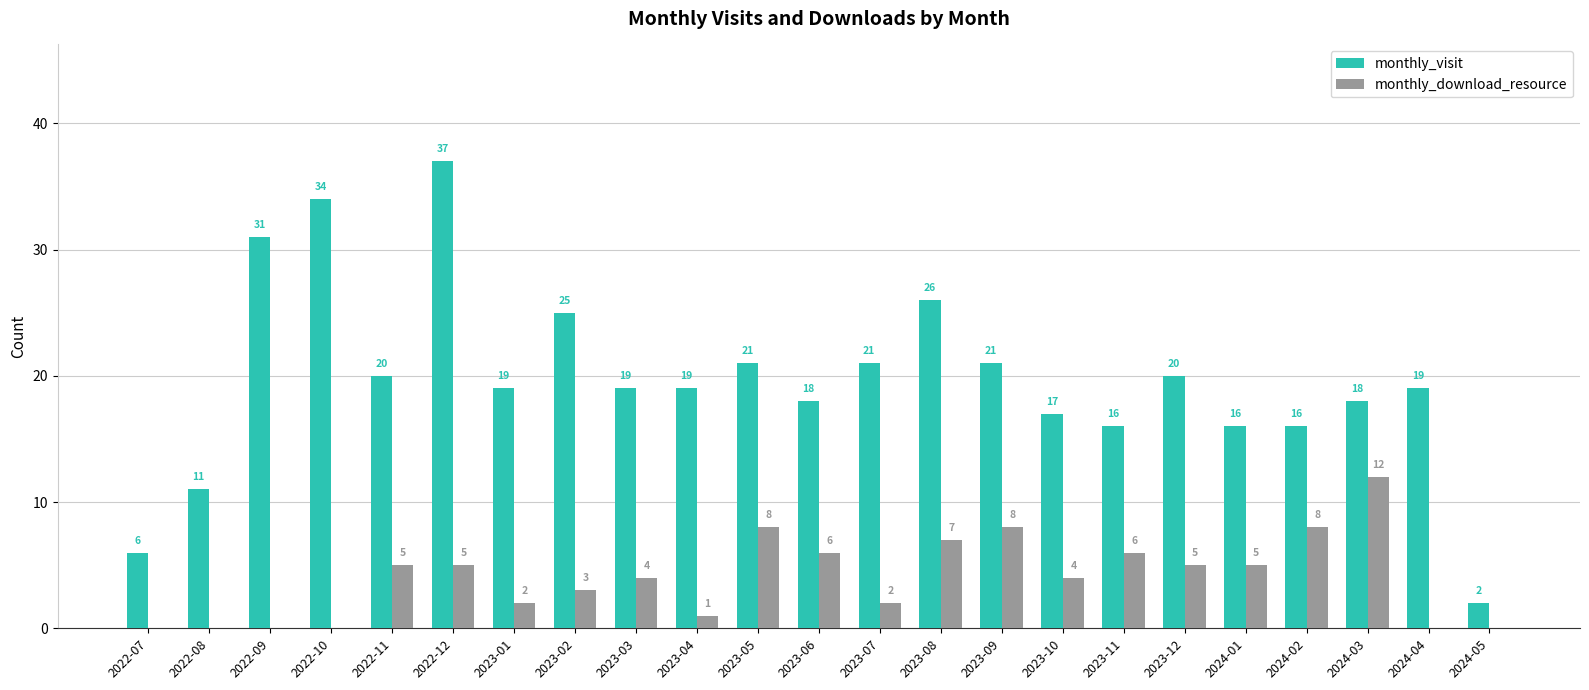

Reading left to right, what are all the values shown in this chart?

monthly_visit: 2022-07=6	2022-08=11	2022-09=31	2022-10=34	2022-11=20	2022-12=37	2023-01=19	2023-02=25	2023-03=19	2023-04=19	2023-05=21	2023-06=18	2023-07=21	2023-08=26	2023-09=21	2023-10=17	2023-11=16	2023-12=20	2024-01=16	2024-02=16	2024-03=18	2024-04=19	2024-05=2
monthly_download_resource: 2022-07=0	2022-08=0	2022-09=0	2022-10=0	2022-11=5	2022-12=5	2023-01=2	2023-02=3	2023-03=4	2023-04=1	2023-05=8	2023-06=6	2023-07=2	2023-08=7	2023-09=8	2023-10=4	2023-11=6	2023-12=5	2024-01=5	2024-02=8	2024-03=12	2024-04=0	2024-05=0